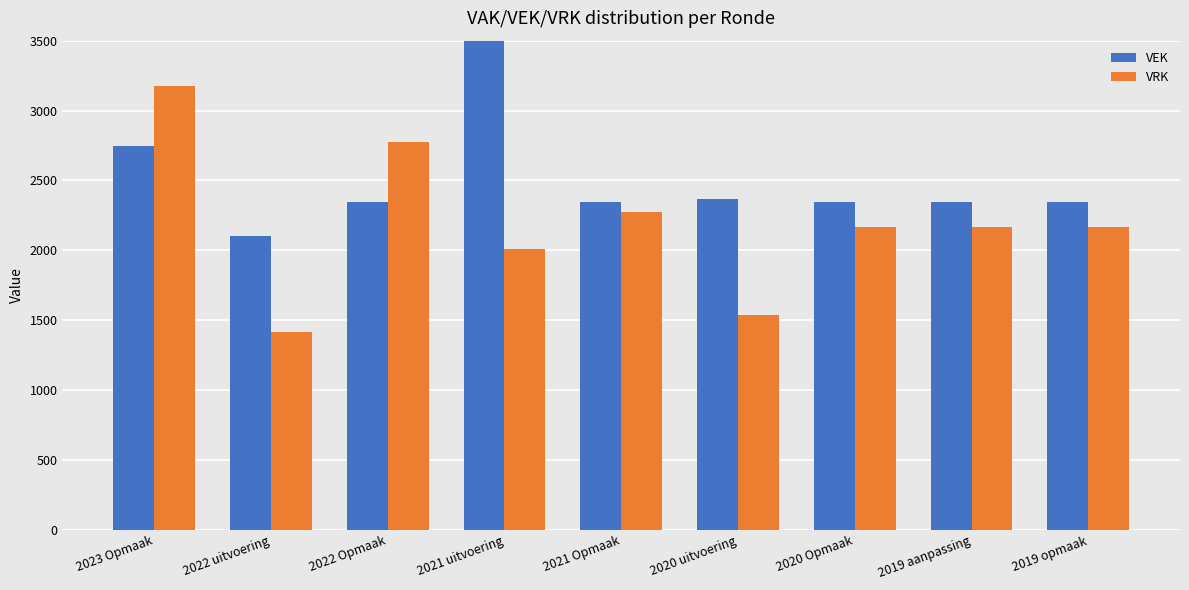

What is the label of the 1st bar from the right?

2019 opmaak